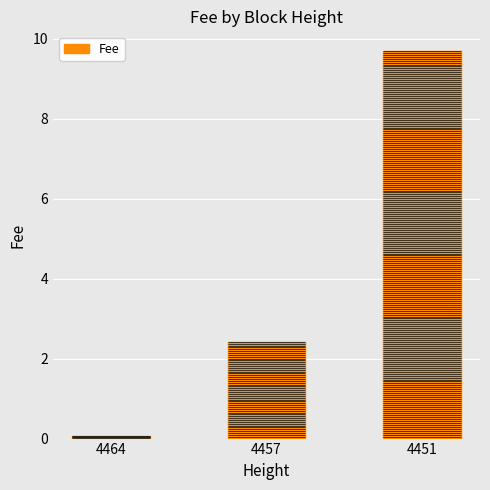

Which has a higher value, 4464 or 4457?

4457